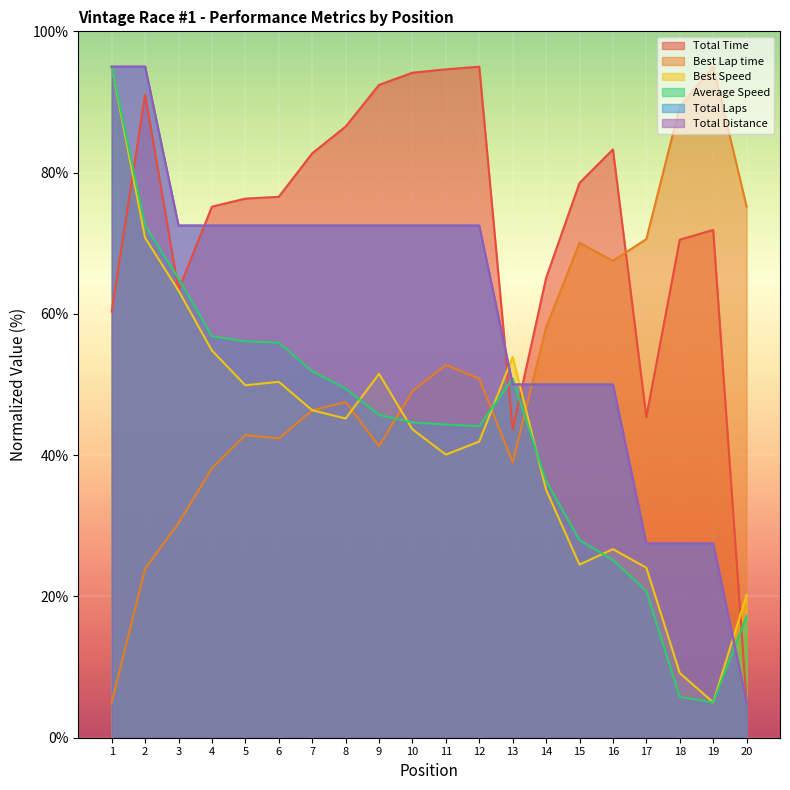

What are all the series names shown in the legend?

Total Time, Best Lap time, Best Speed, Average Speed, Total Laps, Total Distance